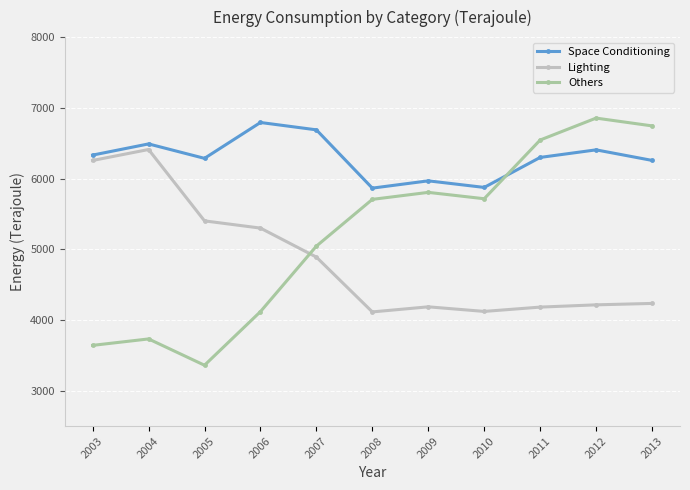

Is it true that Others equals 10068 at 2008?

False